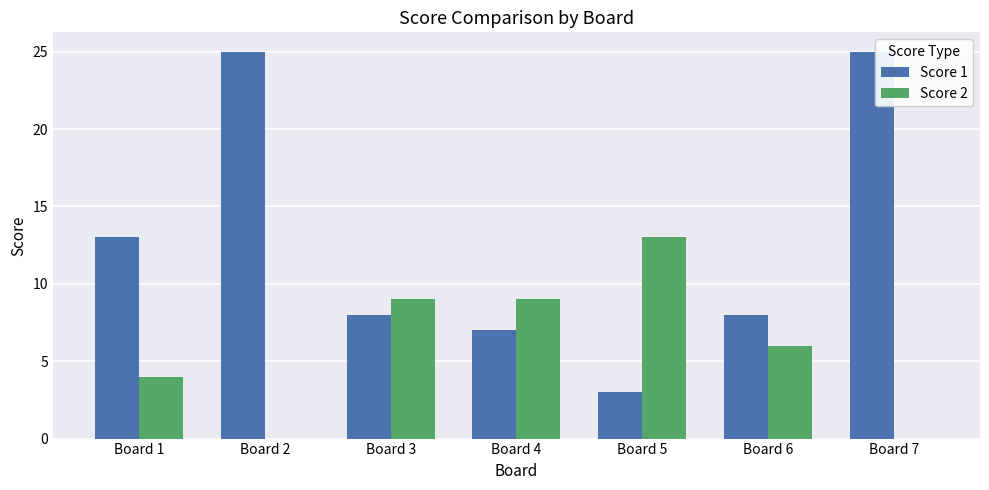

What value does the Score 2 series have at Board 3, to the nearest 5?

10